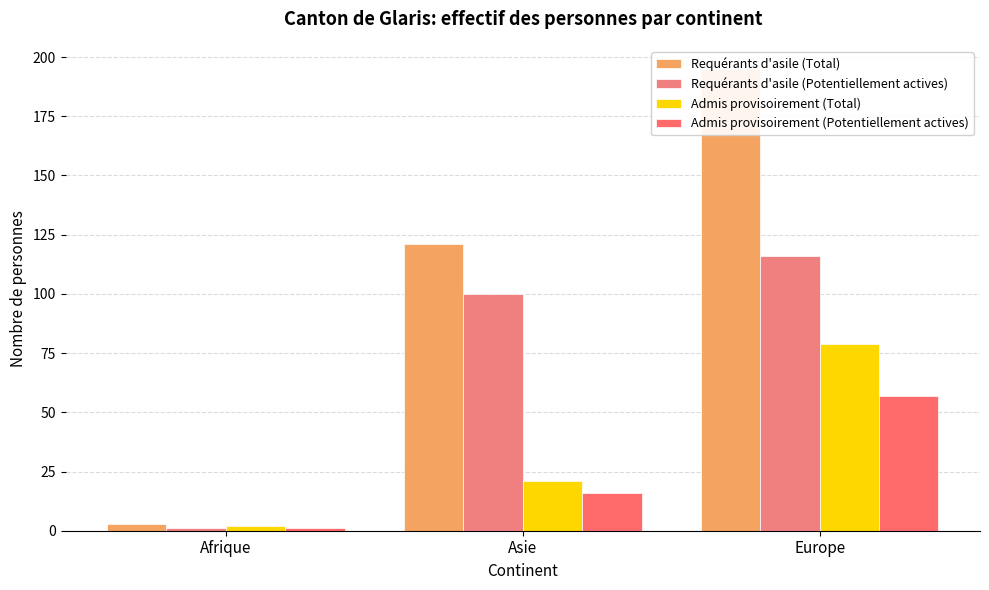

Is the value of Requérants d'asile (Potentiellement actives) at Afrique greater than the value of Admis provisoirement (Total) at Asie?

No